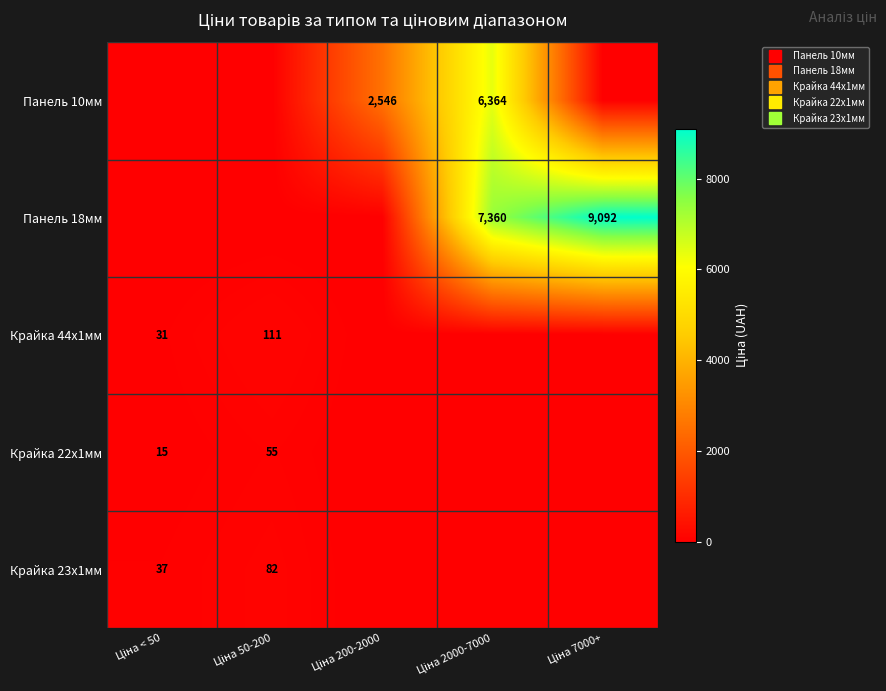

What is the difference between the highest and lowest values at Ціна 7000+?

9092.0